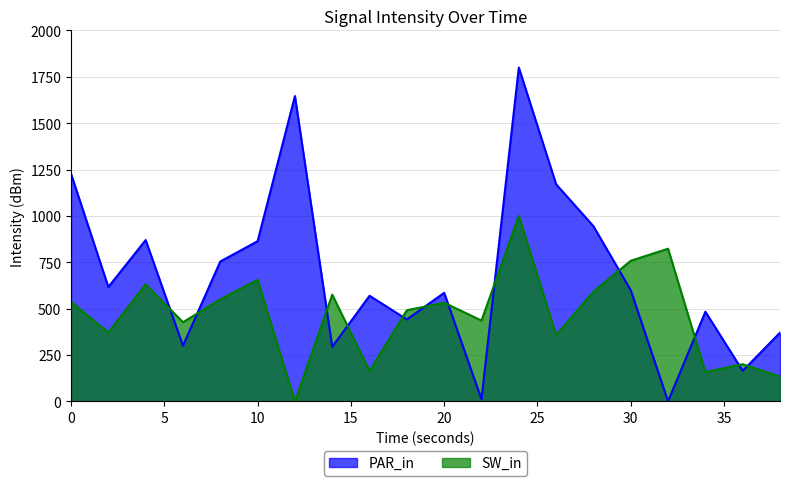

At which label is SW_in closest to 500?

18